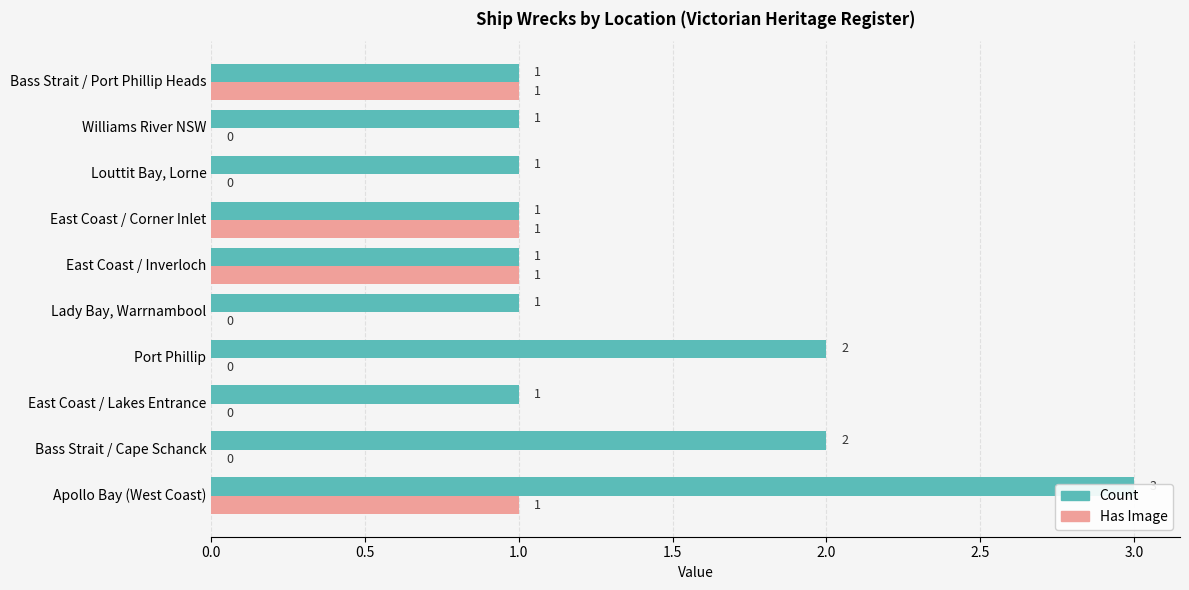

How many bars are there in each group?

2